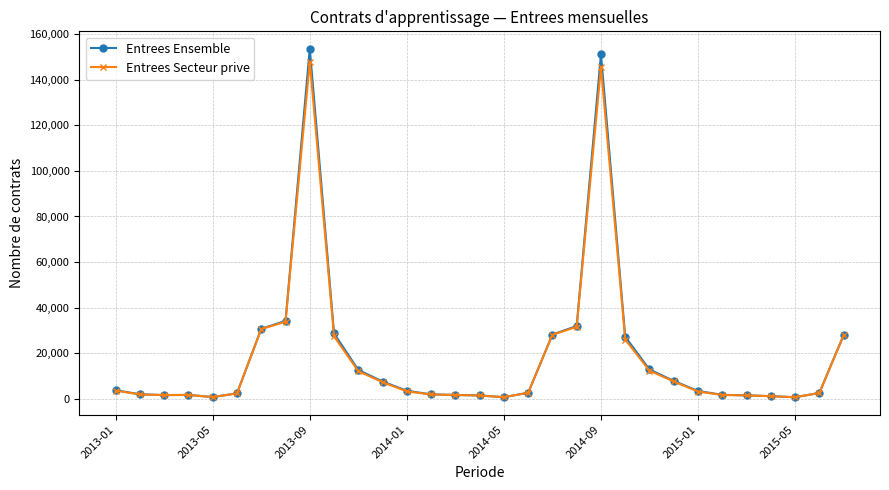

True or false: Entrees Secteur prive has more than 1 points higher than both neighbors.

True